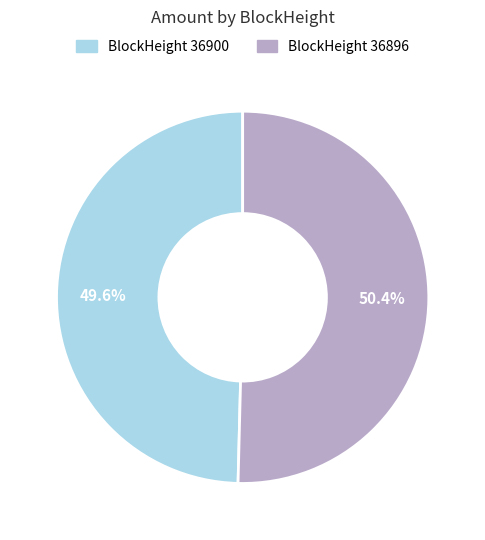

Which slice is the largest?

BlockHeight 36896